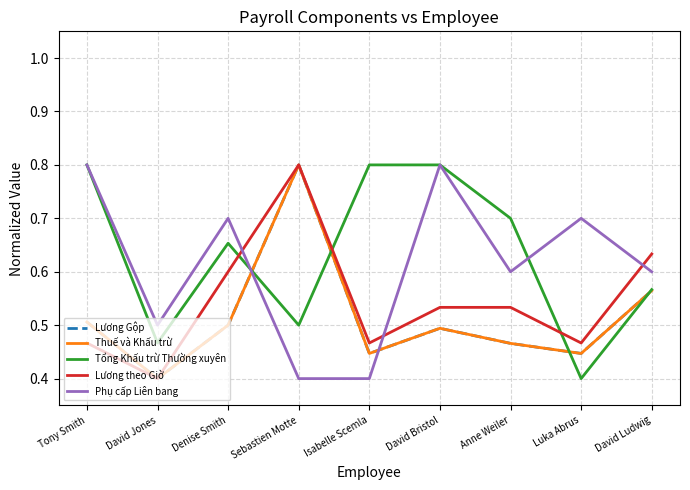

The value of Lương Gộp at Anne Weiler is 0.7. True or false?

False